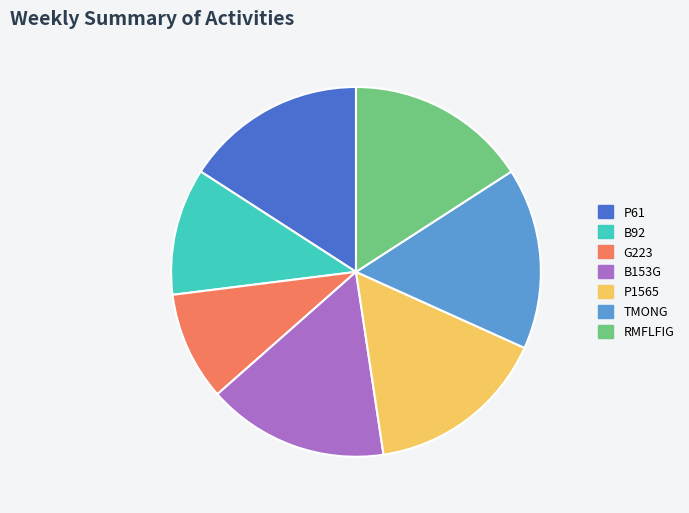

Between B92 and P61, which is larger?

P61